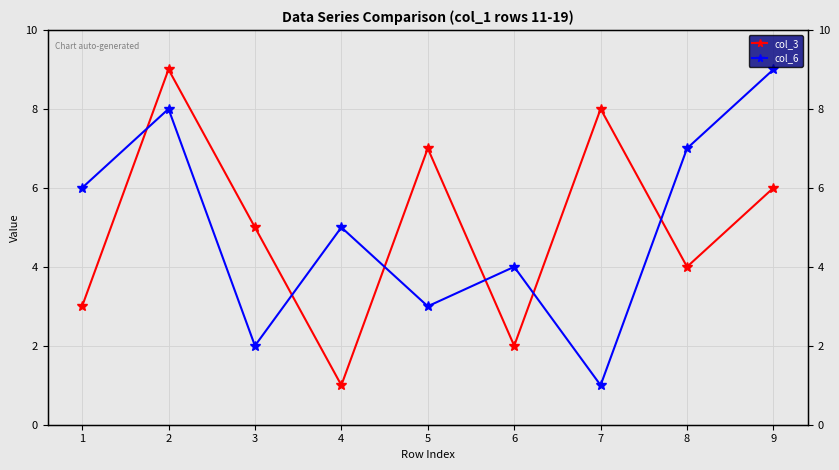

How many data points does each series have?

9